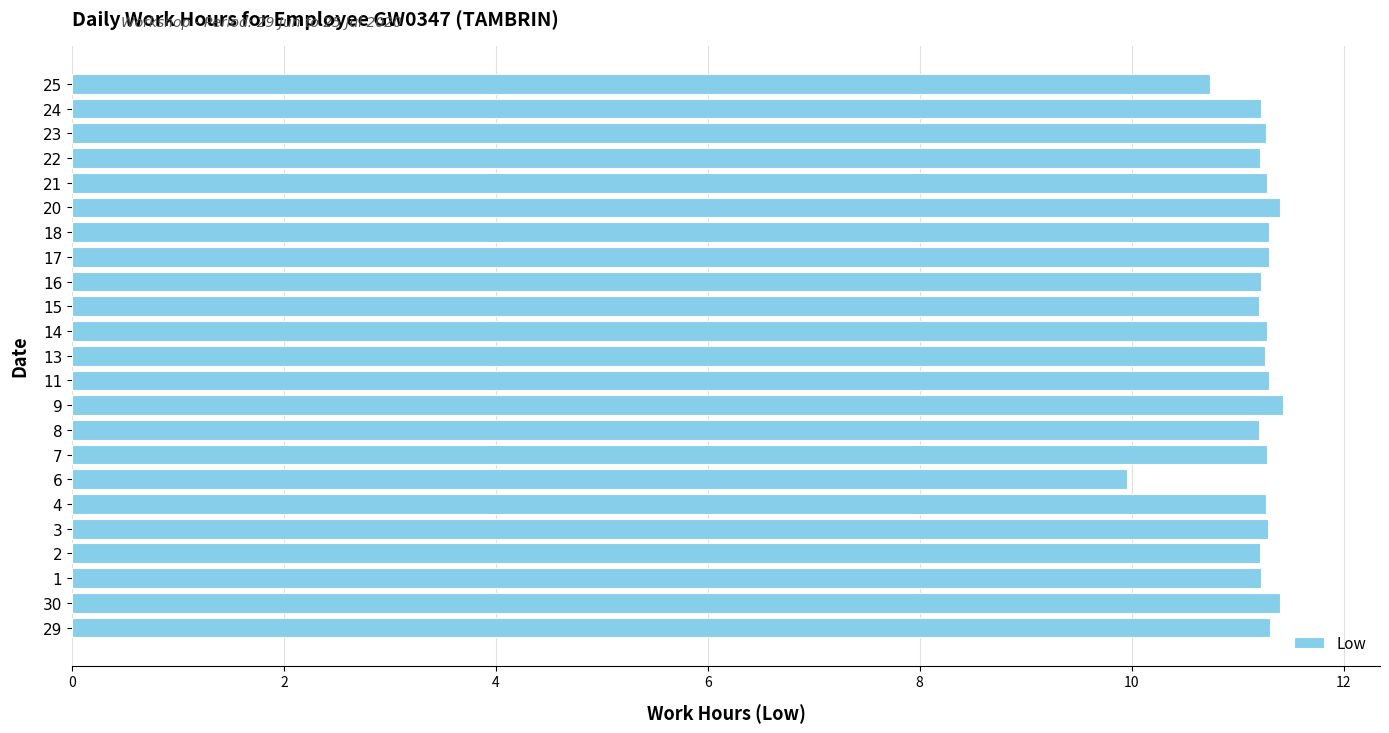

Approximately how many times larger is the value at 20 compared to 4?

1.0